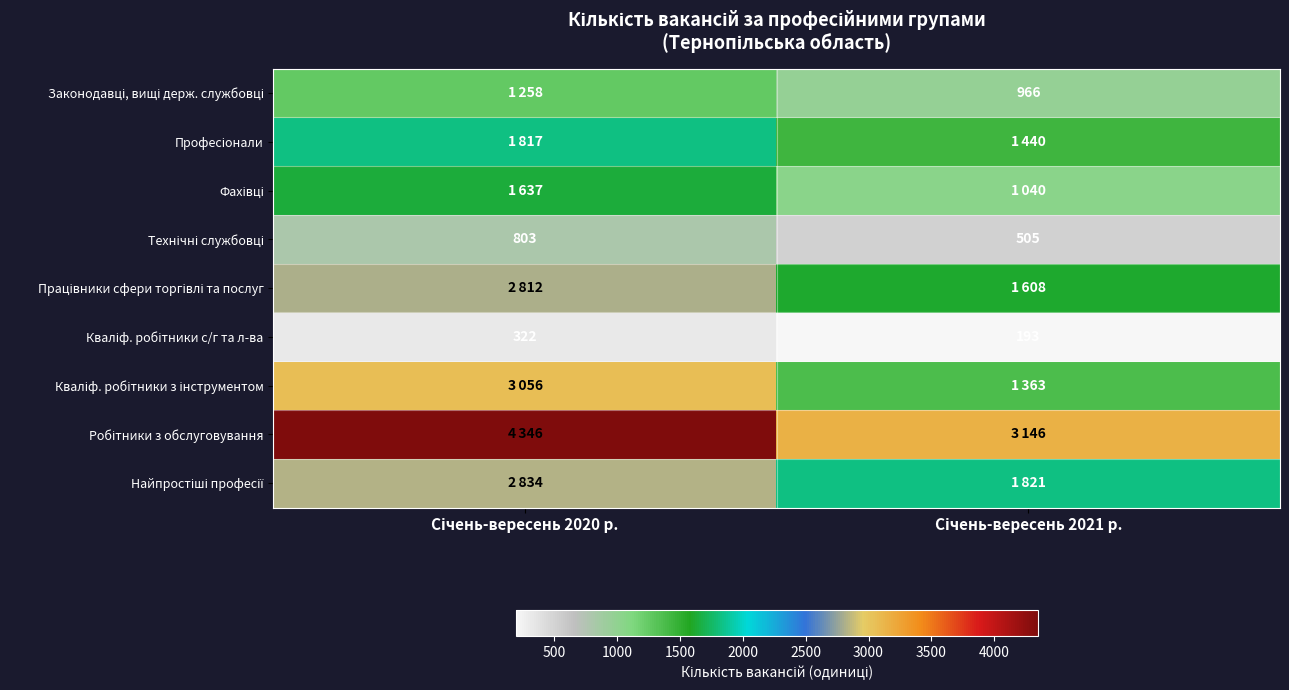

Is it true that Професіонали equals 2378 at Січень-вересень 2020 р.?

False